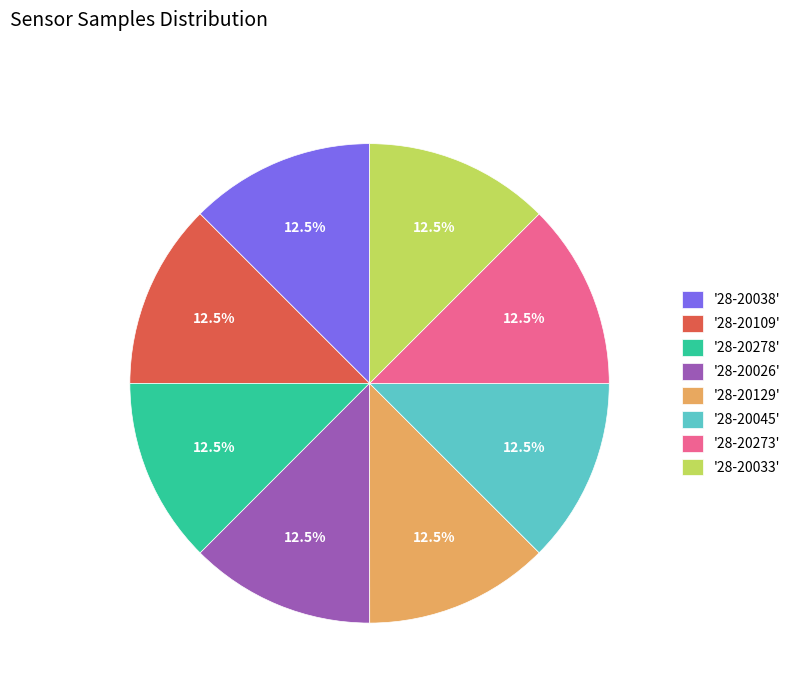

Does any single category account for the majority?

No